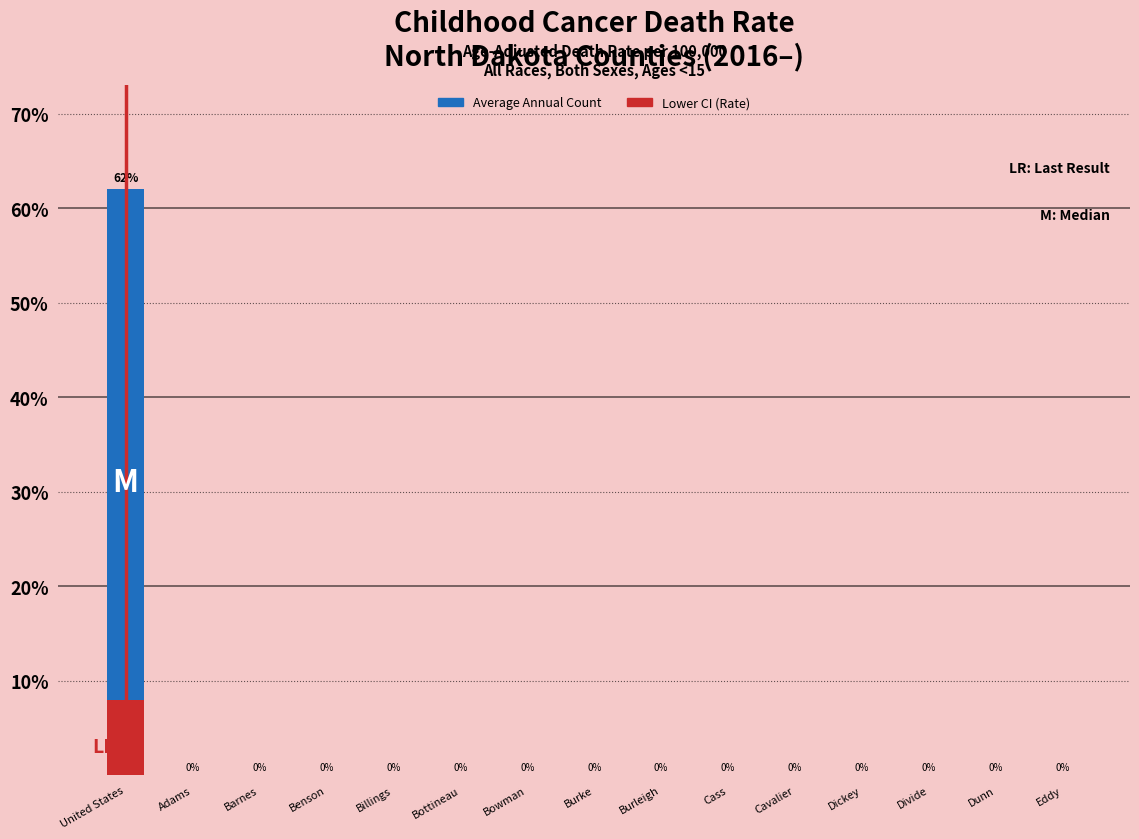

How many positive values does the Average Annual Count series have?

1